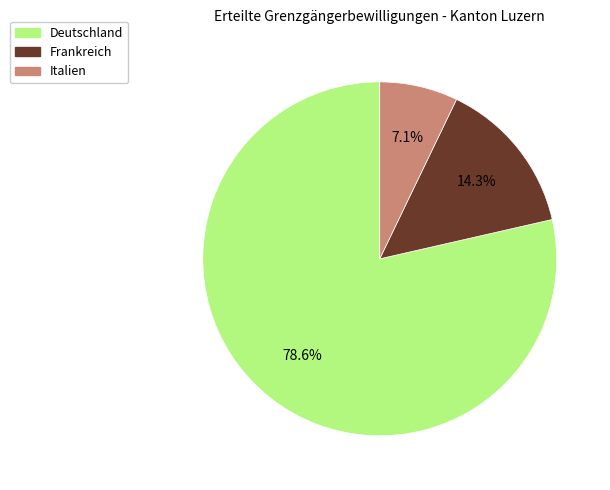

To the nearest percent, what is the combined percentage of Deutschland and Italien?

86%